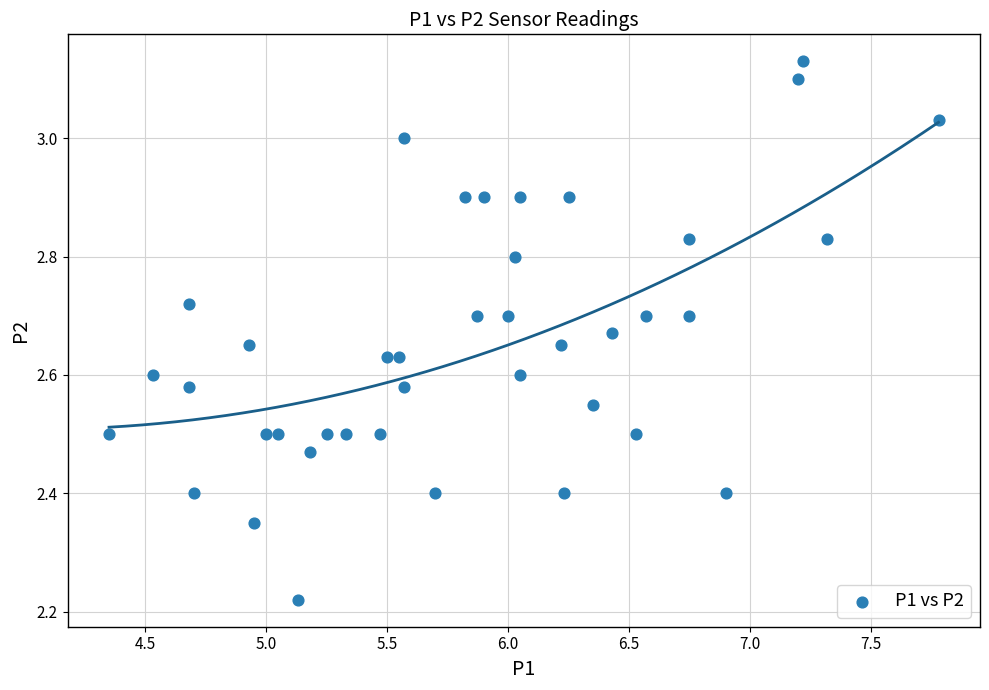

What is the range of X values (max minus min)?

3.4